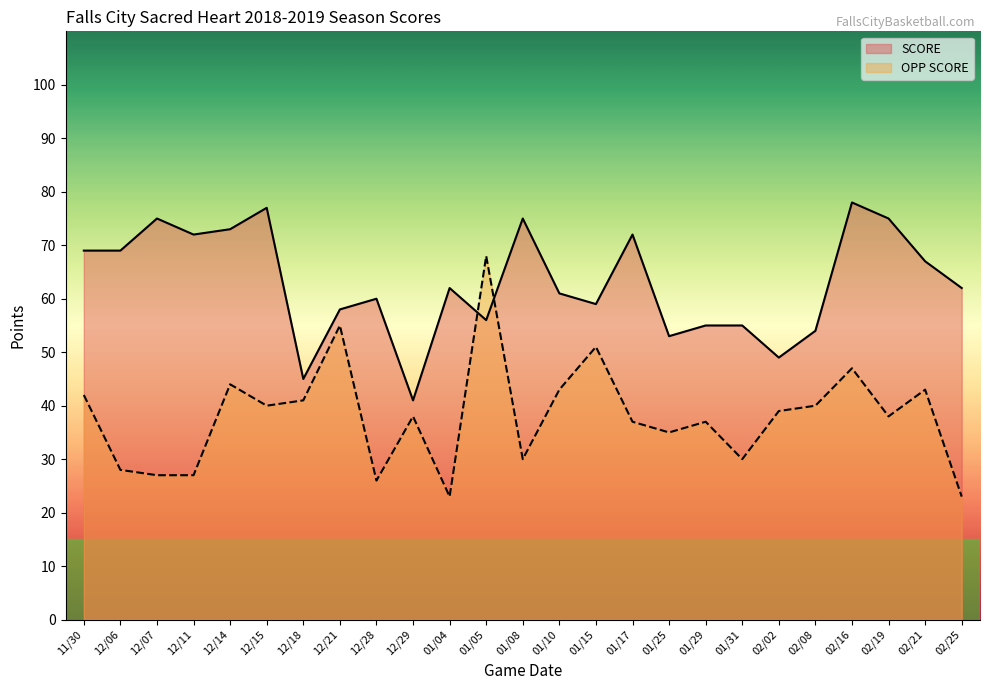

At which category is the sum across all series the highest?

02/16